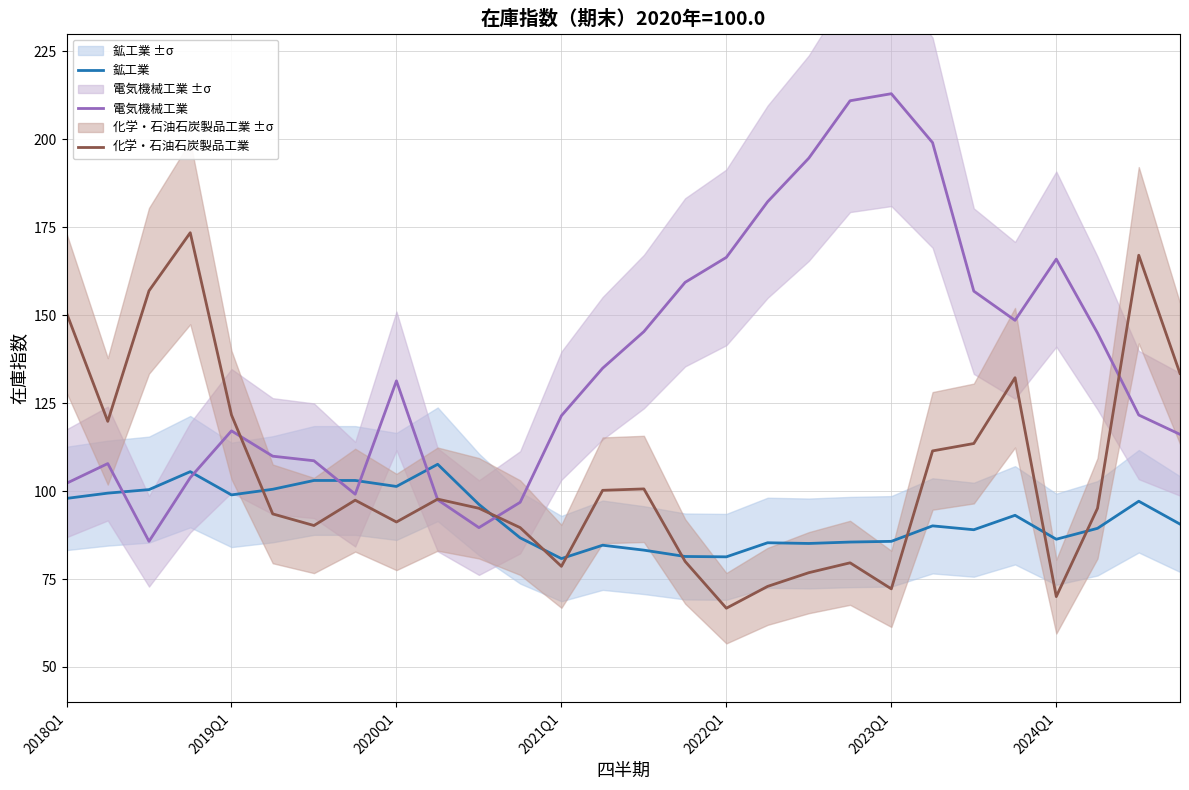

List the series in order of their peak value, highest first.

電気機械工業, 化学・石油石炭製品工業, 鉱工業